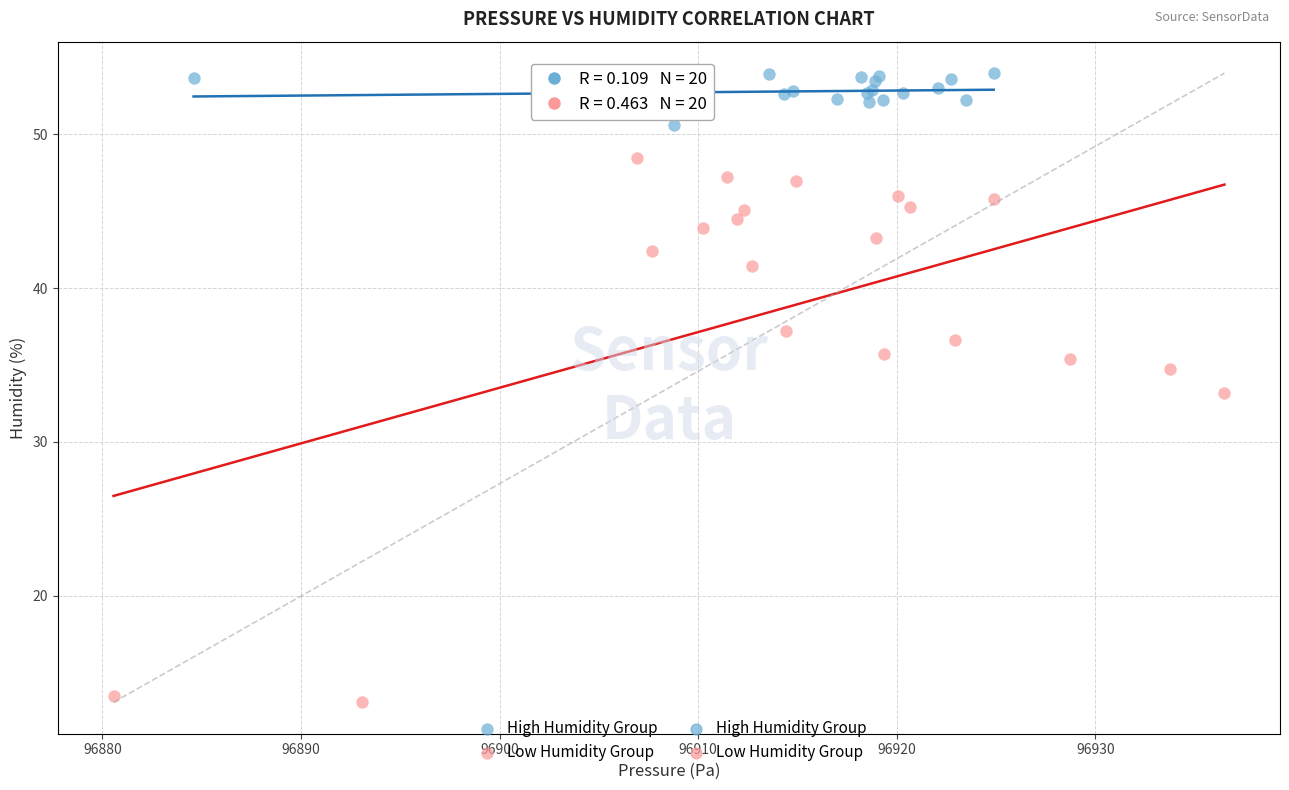

Which series has the widest spread of Y values?

Low Humidity Group